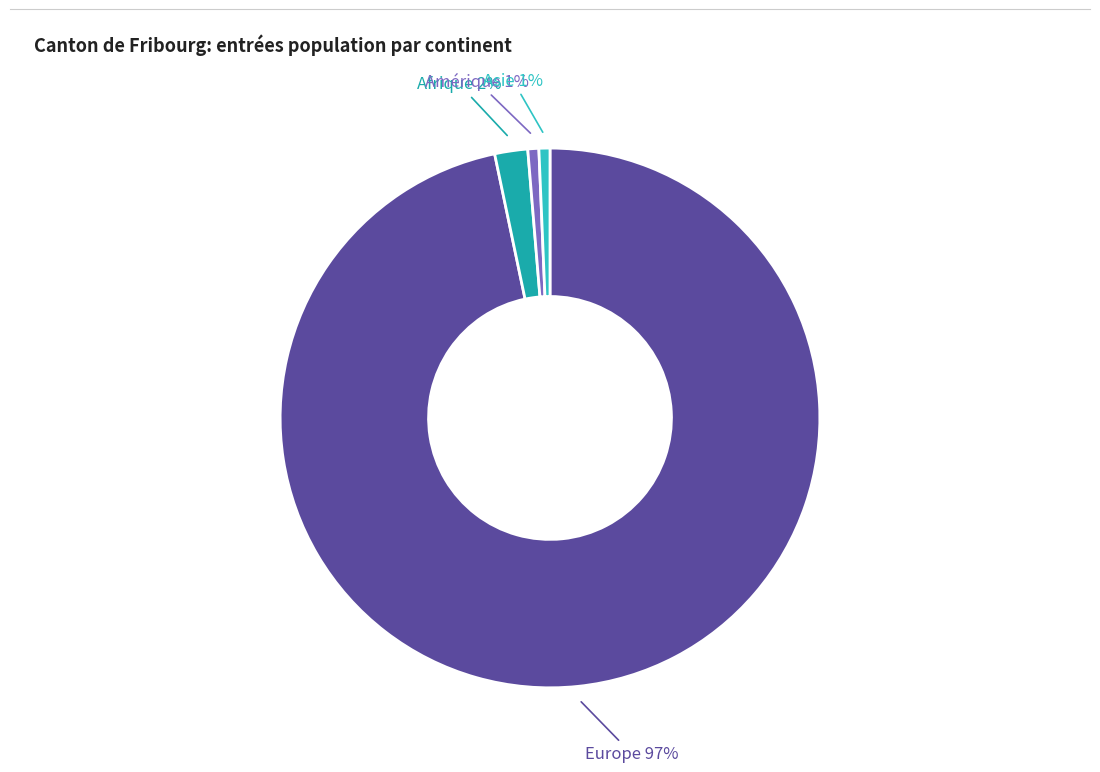

Is there any slice that represents more than half of the pie?

Yes